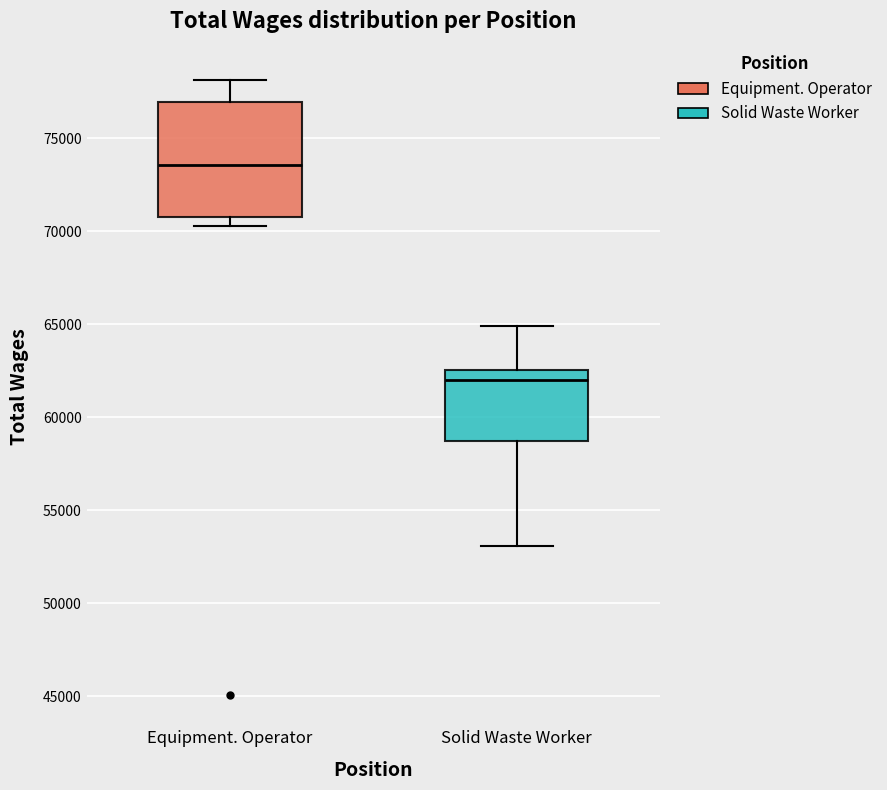

Reading left to right, read every box against the y-axis: the position of its median line, the range the box covers, and the ends of its whiskers. The values are not printed on the chart, so give them approximately, as read against the axis.

Equipment. Operator: median 73500, box 70500 to 77000, whiskers 70500 (just below the box's lower edge) to 78000
Solid Waste Worker: median 62000, box 58500 to 62500, whiskers 53000 to 65000